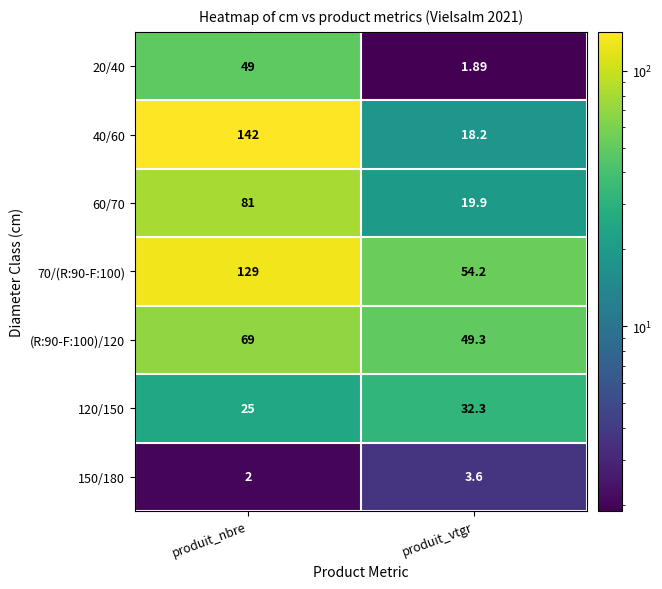

How many data points in 120/150 are less than 32?

1